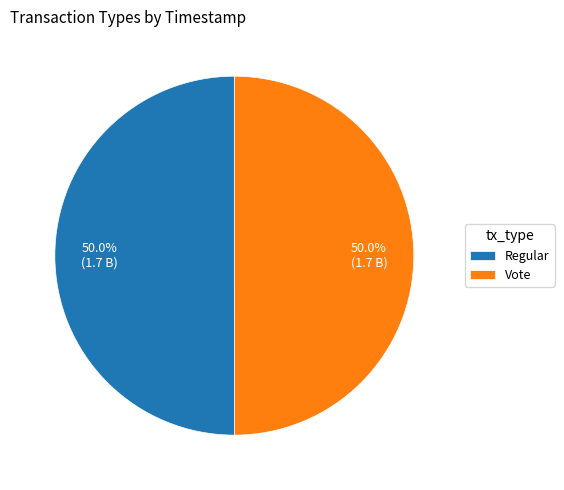

Approximately how many times larger is the value at Regular compared to Vote?

1.0